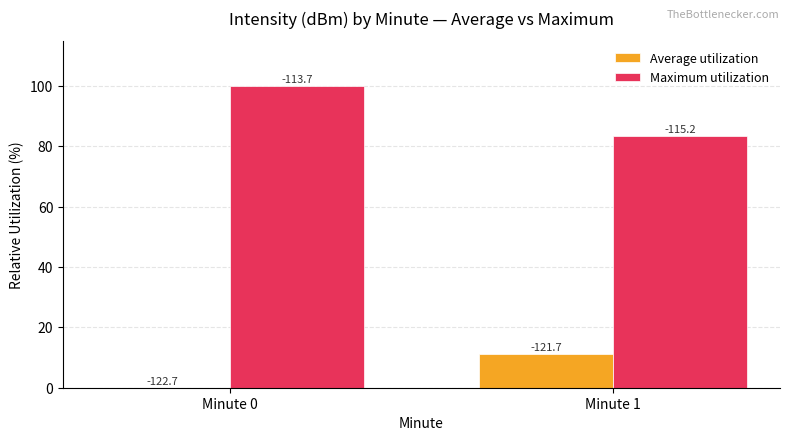

Between Minute 0 and Minute 1, which series saw the biggest shift?

Maximum utilization